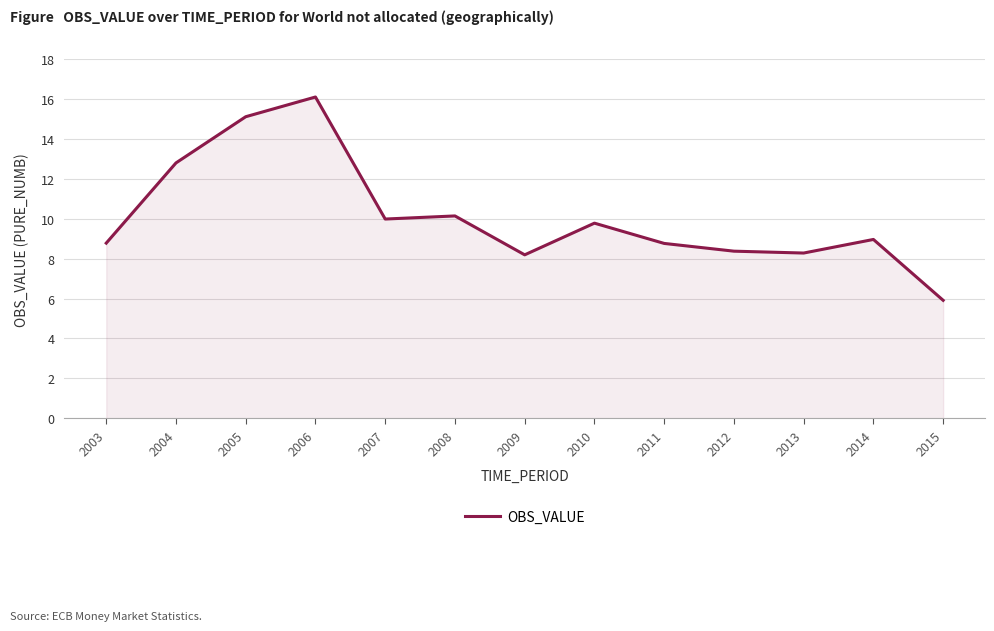

What is the difference between the second highest and minimum values?

9.2